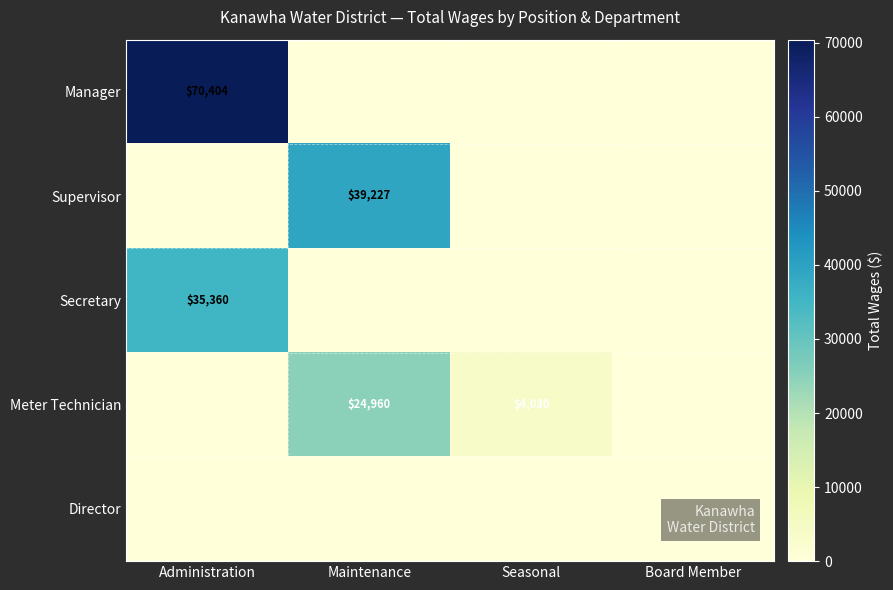

The value of Supervisor at Maintenance is 39227. True or false?

True